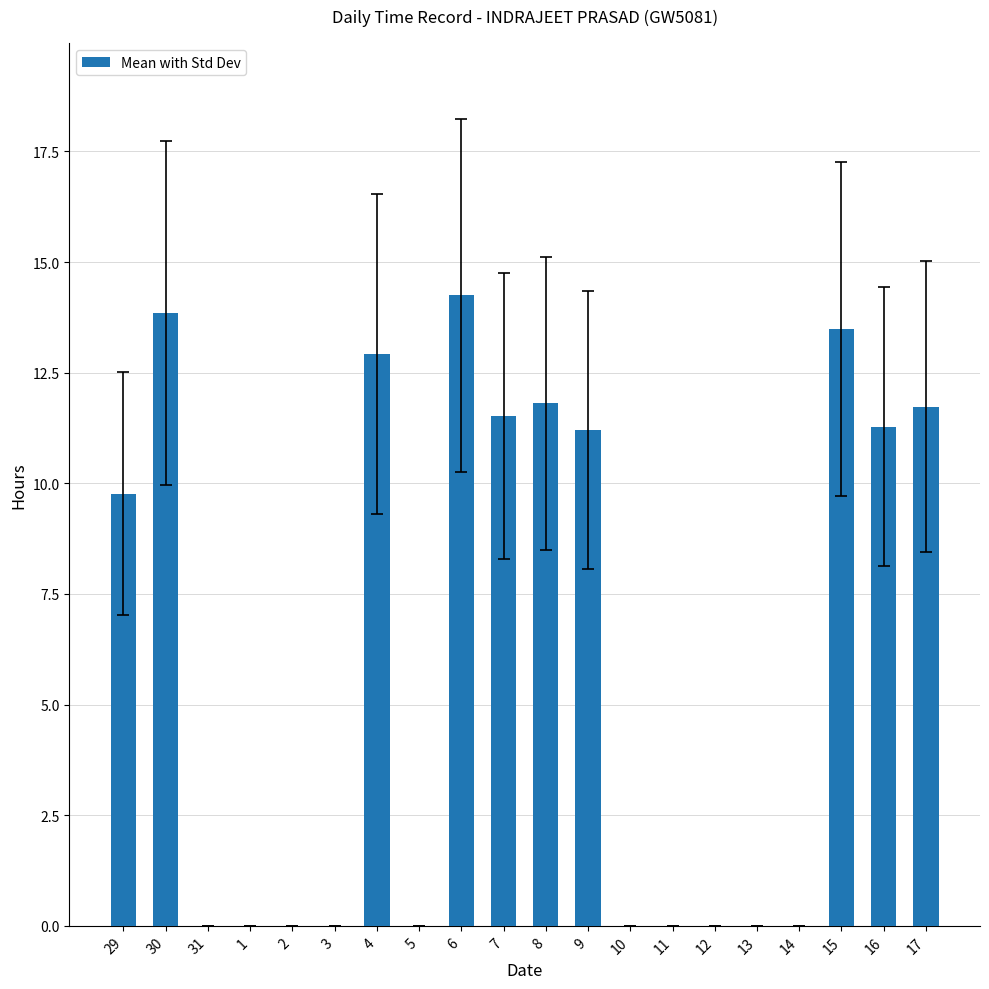

What is the sum of the values at 11 and 7?

11.5